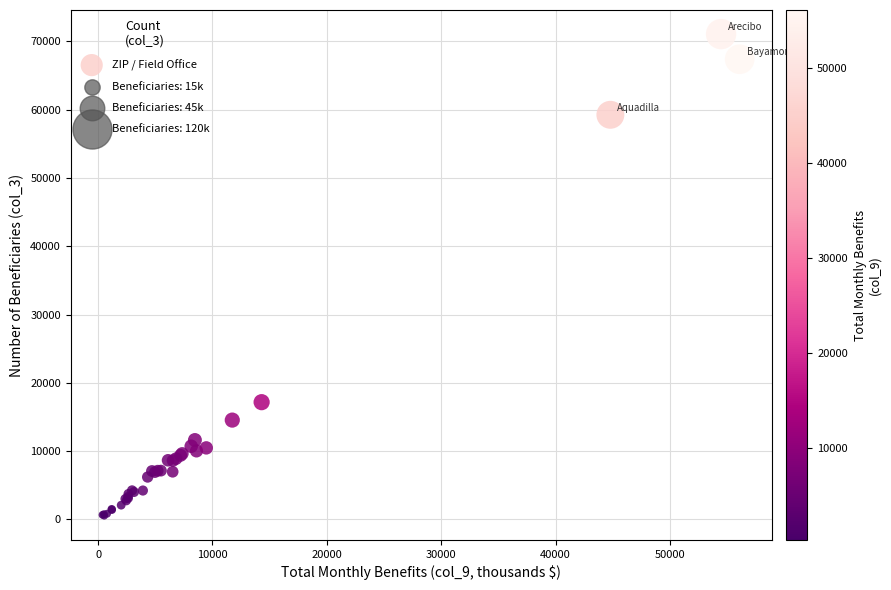

What Y value in the scatter plot is closest to 35812?

17180